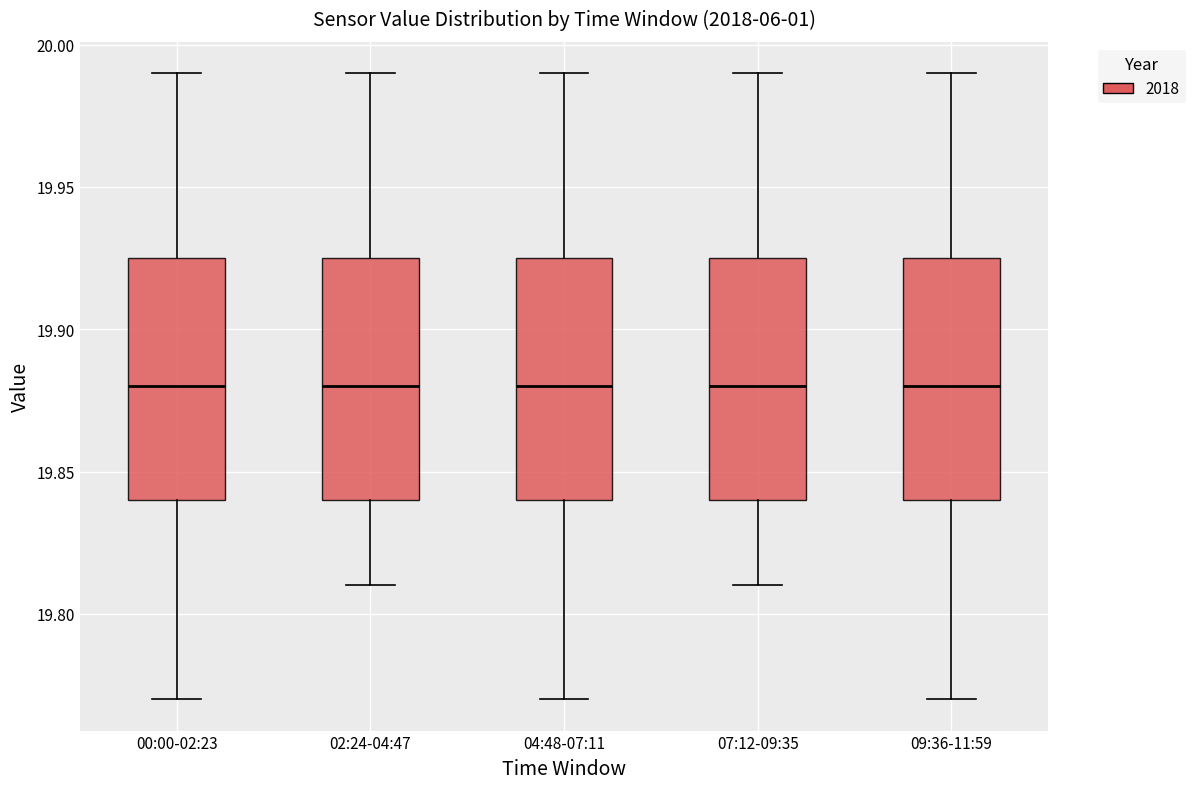

Where does the median line of the box for 04:48-07:11 sit on the y-axis? The values are not printed on the chart, so give them approximately, as read against the axis.

19.880